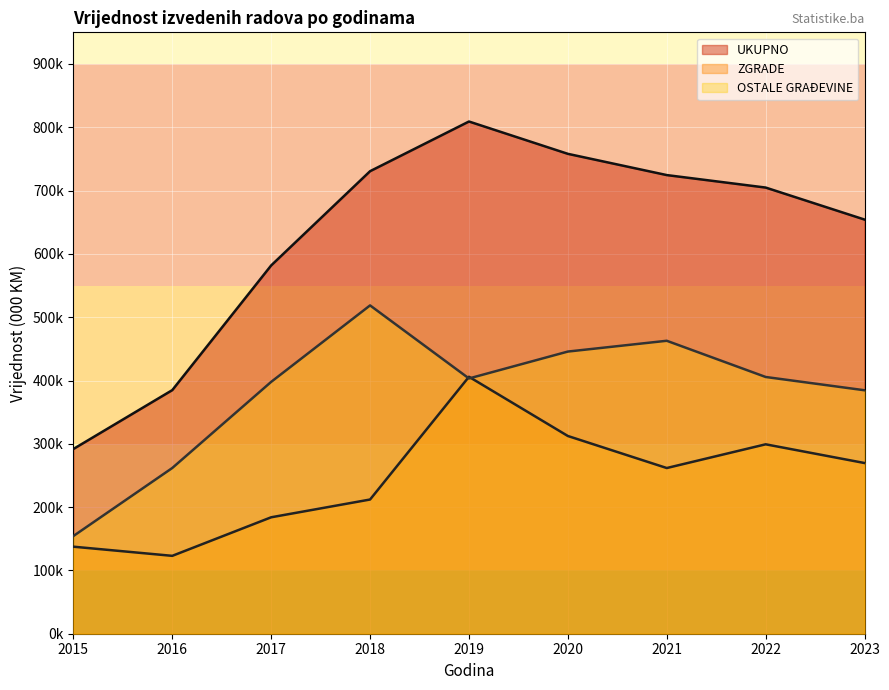

Where is ZGRADE nearest to the value 264464?

2021